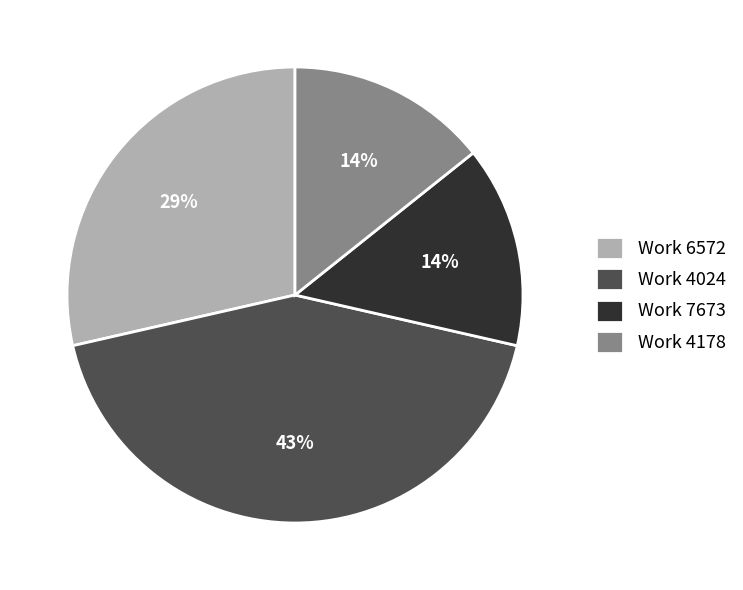

Do Work 4178 and Work 4024 together represent more than half of the pie?

Yes